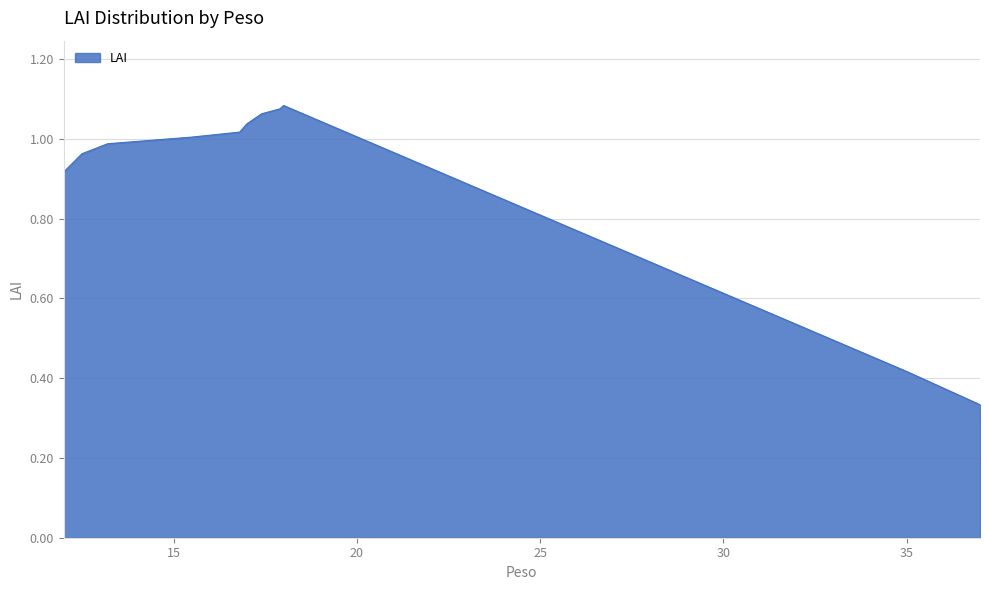

Does the chart have visible grid lines?

Yes